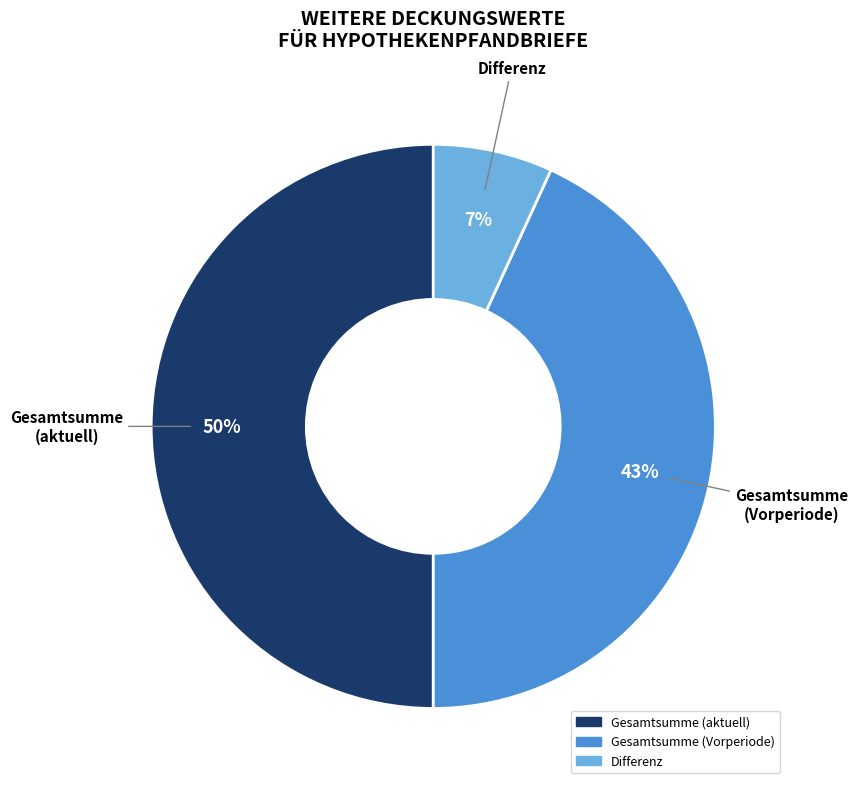

To the nearest percent, what is the average slice percentage?

33%